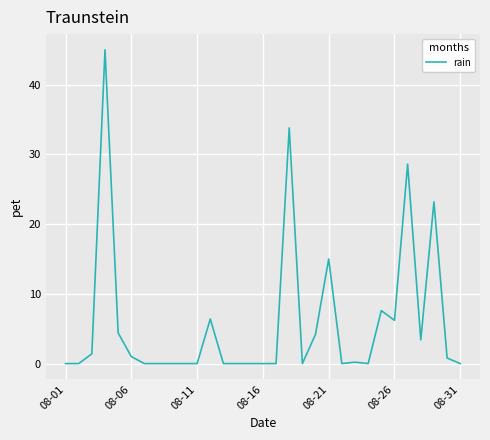

What is the greatest value displayed?

45.0